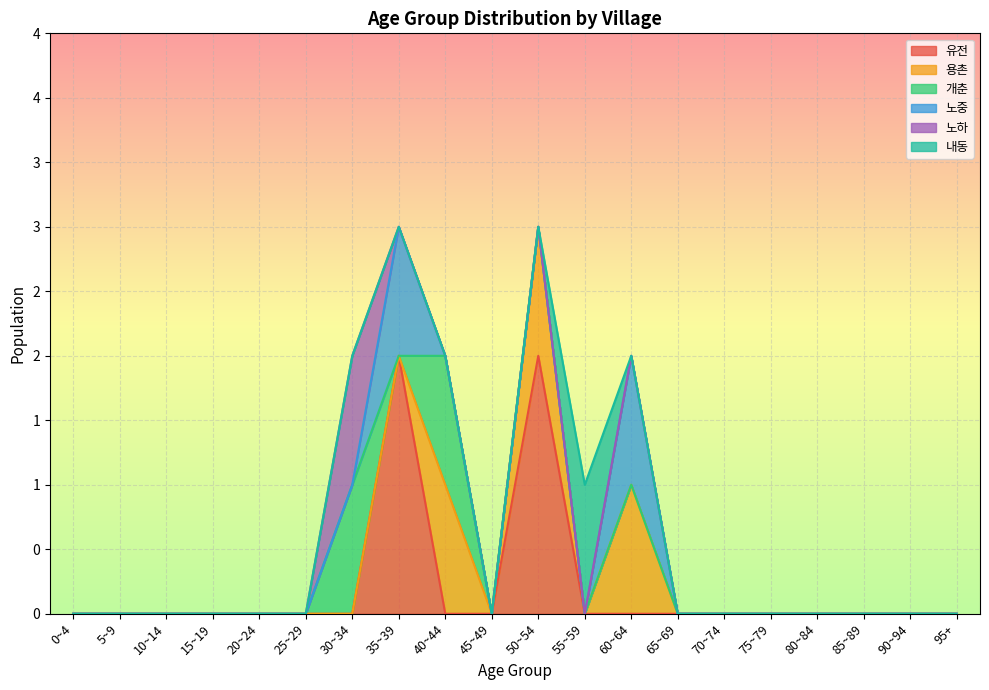

At which label is 노하 closest to 0?

0~4